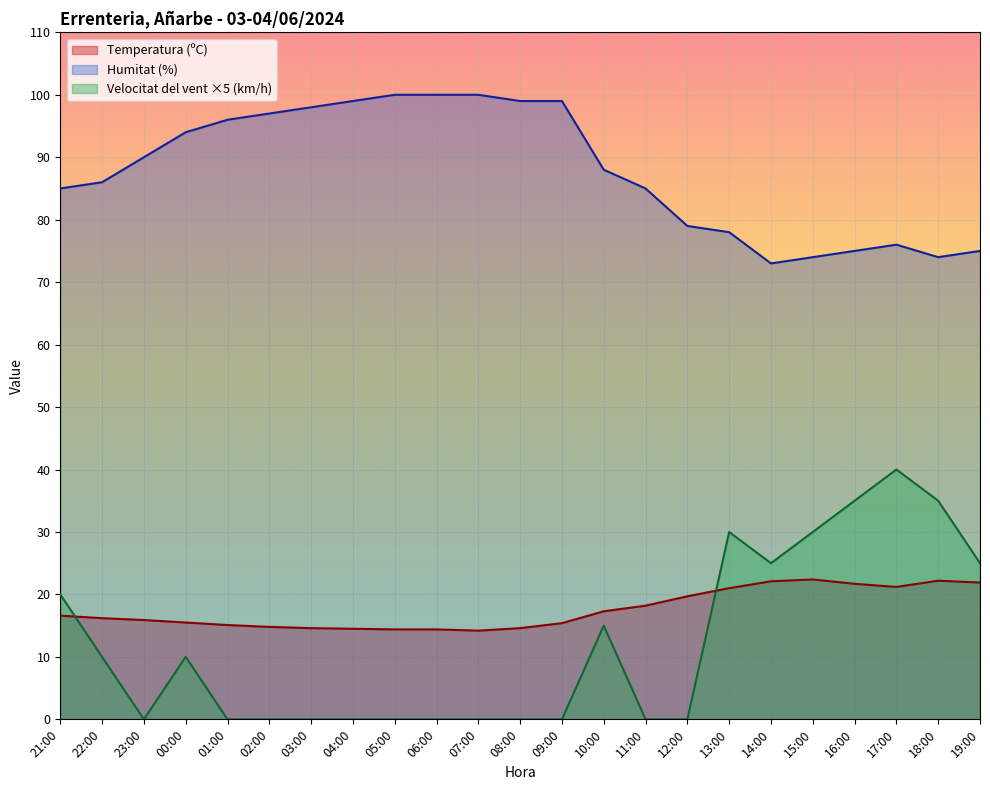

At which label is Velocitat del vent (km/h) closest to 20?

21:00